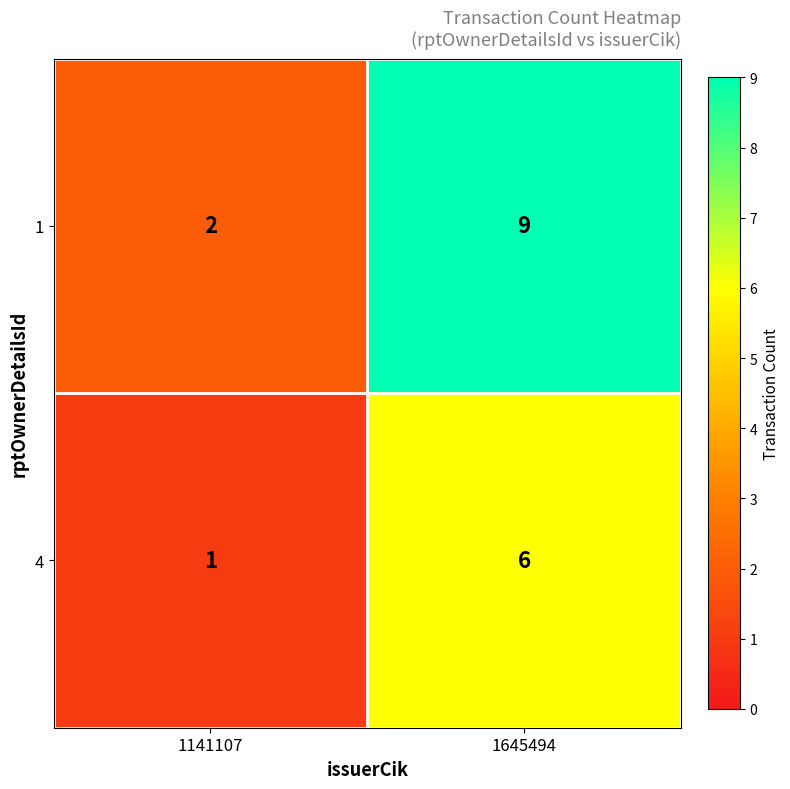

Rank the series at 1645494 from lowest to highest value.

4, 1